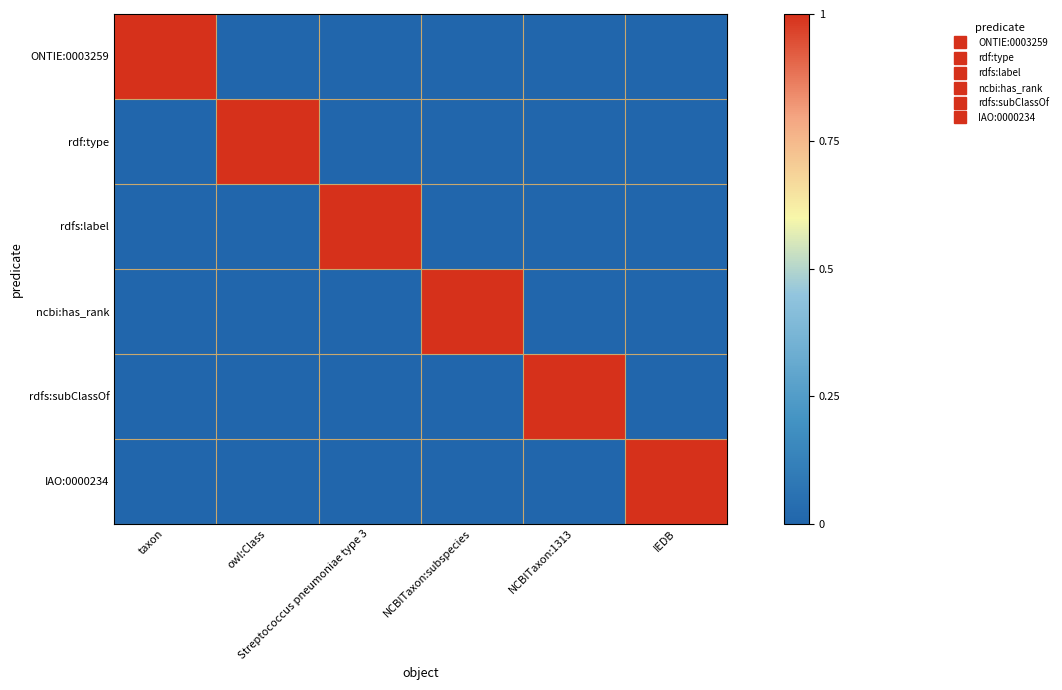

Reading left to right, what are all the values shown in this chart?

ONTIE:0003259: taxon=1	owl:Class=0	Streptococcus pneumoniae type 3=0	NCBITaxon:subspecies=0	NCBITaxon:1313=0	IEDB=0
rdf:type: taxon=0	owl:Class=1	Streptococcus pneumoniae type 3=0	NCBITaxon:subspecies=0	NCBITaxon:1313=0	IEDB=0
rdfs:label: taxon=0	owl:Class=0	Streptococcus pneumoniae type 3=1	NCBITaxon:subspecies=0	NCBITaxon:1313=0	IEDB=0
ncbi:has_rank: taxon=0	owl:Class=0	Streptococcus pneumoniae type 3=0	NCBITaxon:subspecies=1	NCBITaxon:1313=0	IEDB=0
rdfs:subClassOf: taxon=0	owl:Class=0	Streptococcus pneumoniae type 3=0	NCBITaxon:subspecies=0	NCBITaxon:1313=1	IEDB=0
IAO:0000234: taxon=0	owl:Class=0	Streptococcus pneumoniae type 3=0	NCBITaxon:subspecies=0	NCBITaxon:1313=0	IEDB=1